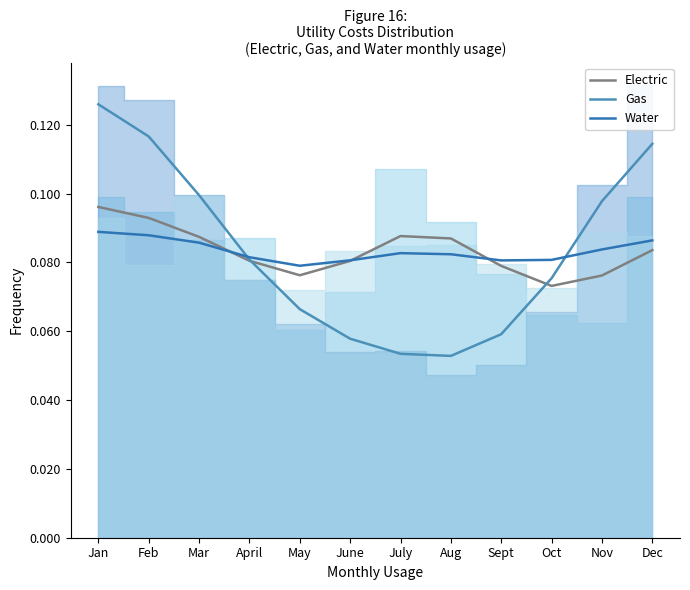

Which series has the largest total across all categories?

Gas